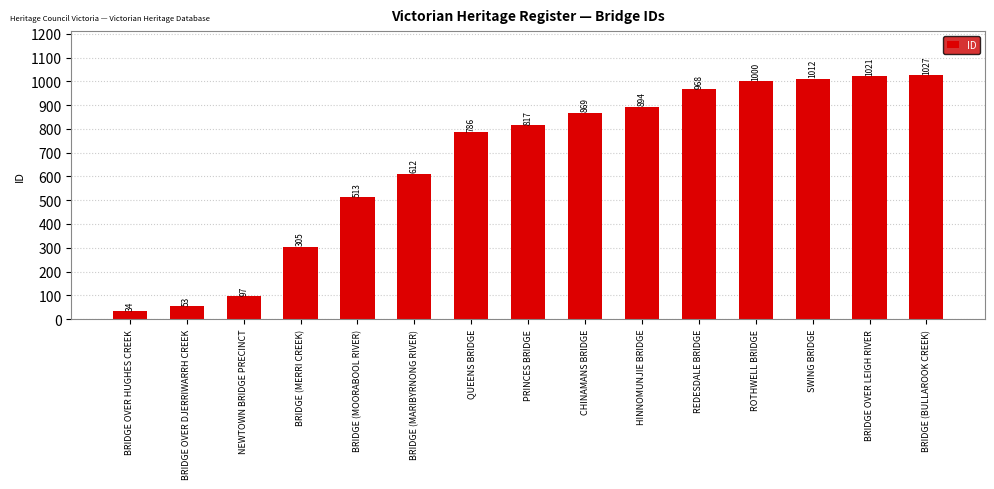

What is the difference between the maximum and minimum values?

993